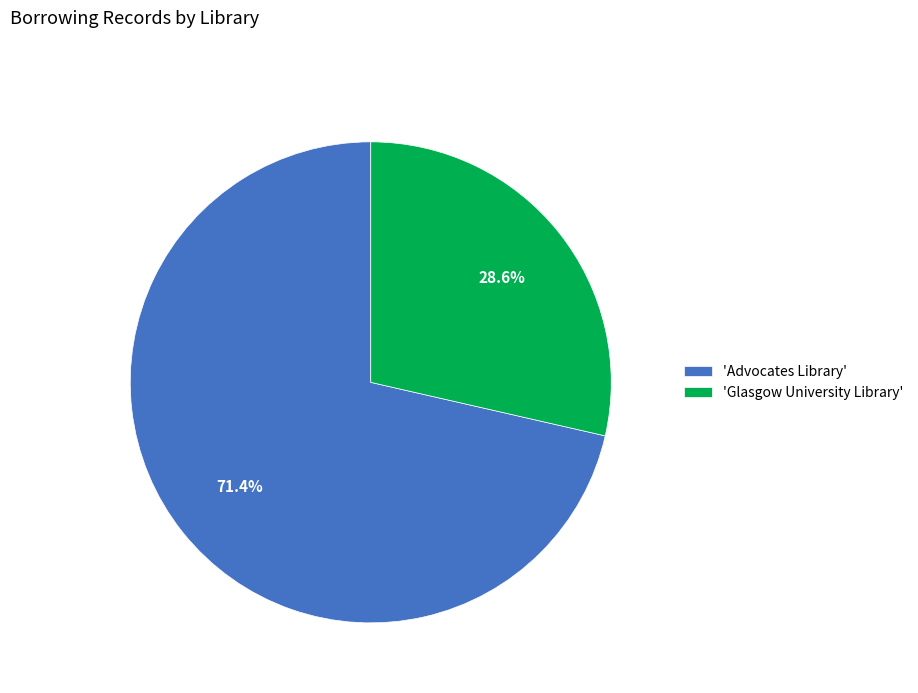

How many segments does this pie chart have?

2